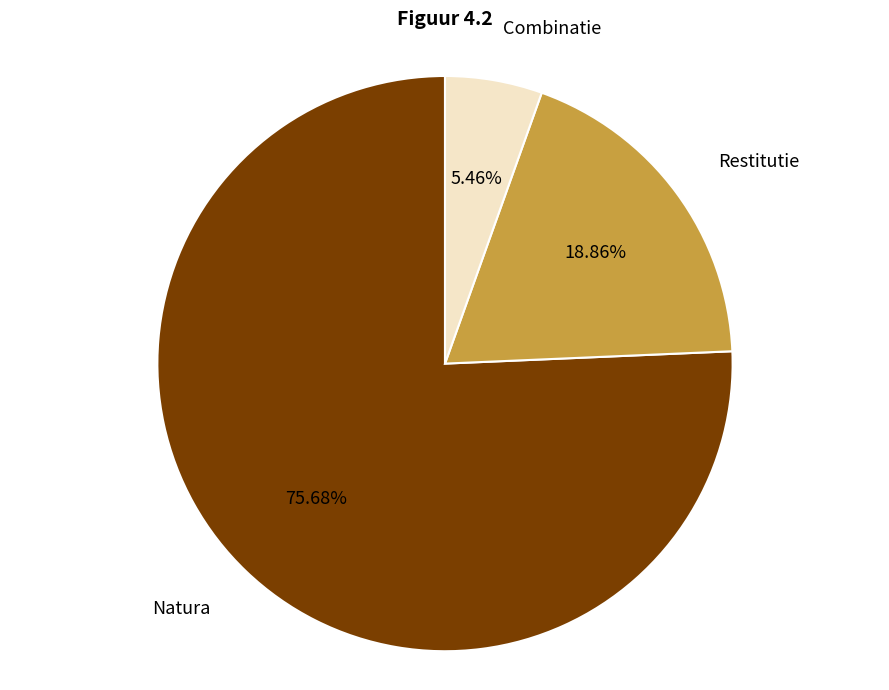

Does any single category account for the majority?

Yes